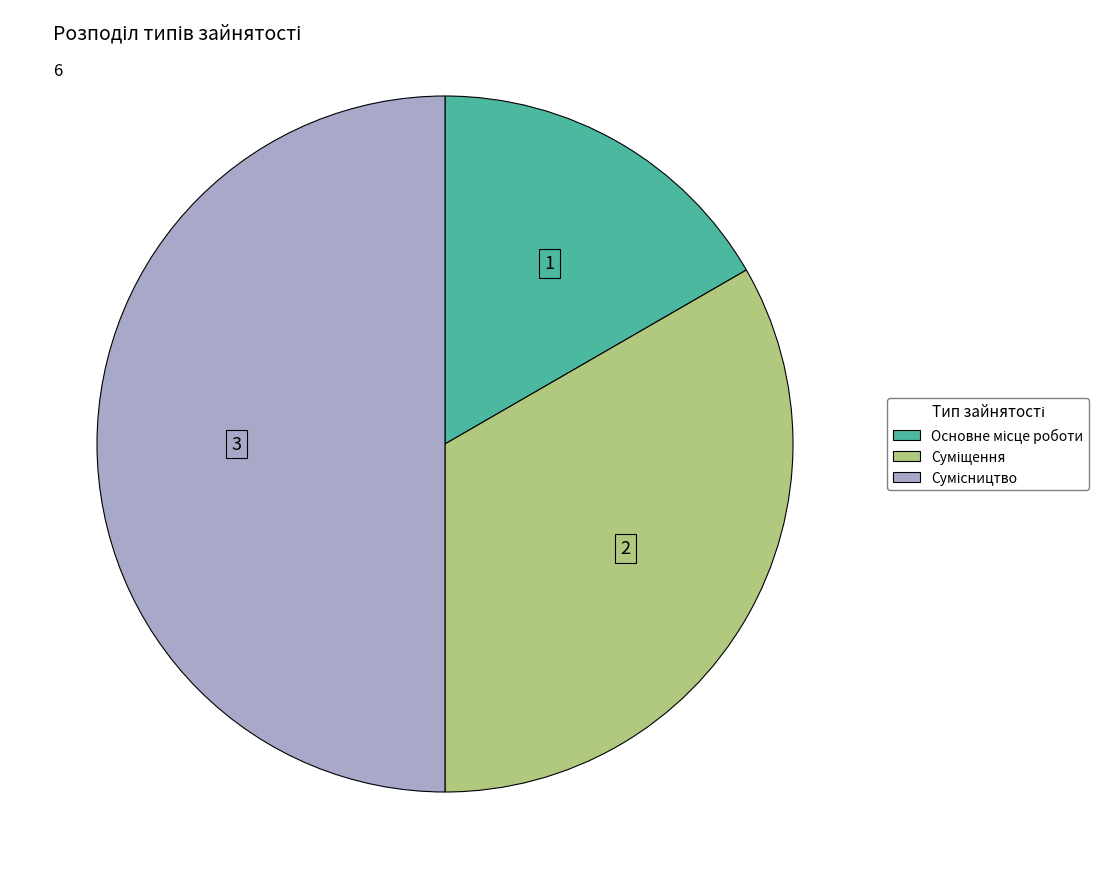

Combined, do Основне місце роботи and Сумісництво account for over 50%?

Yes